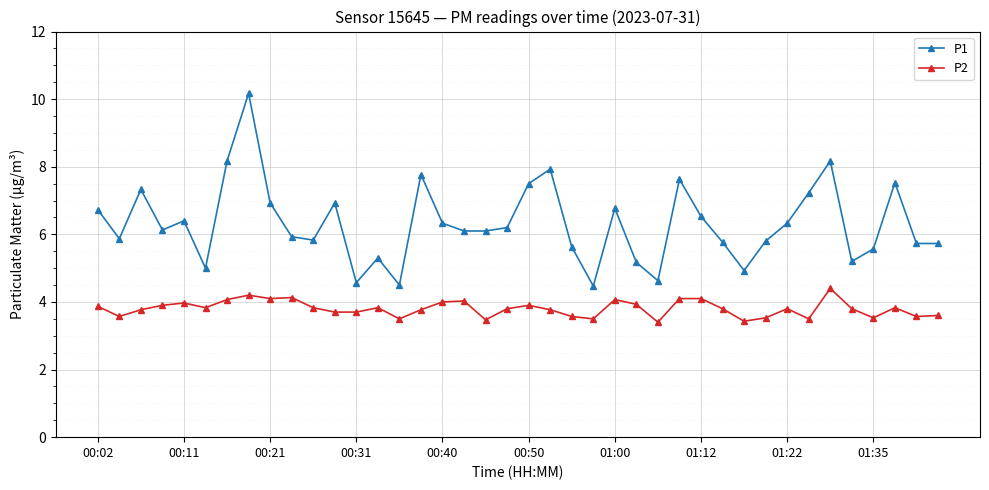

What is the smallest value displayed?

3.4